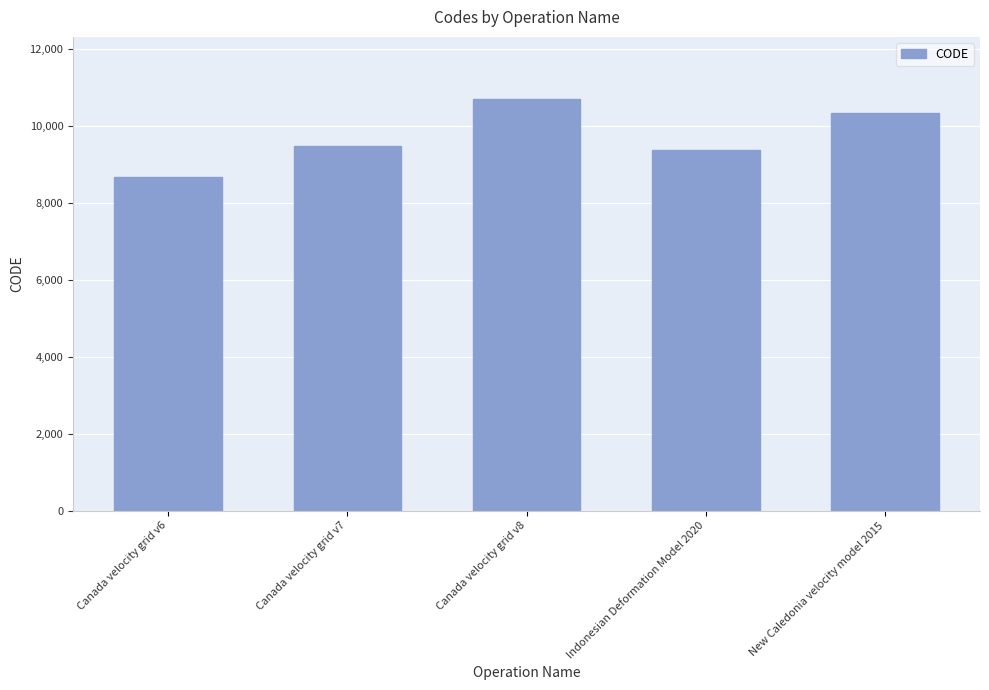

What is the difference between the second highest and second lowest values?

948